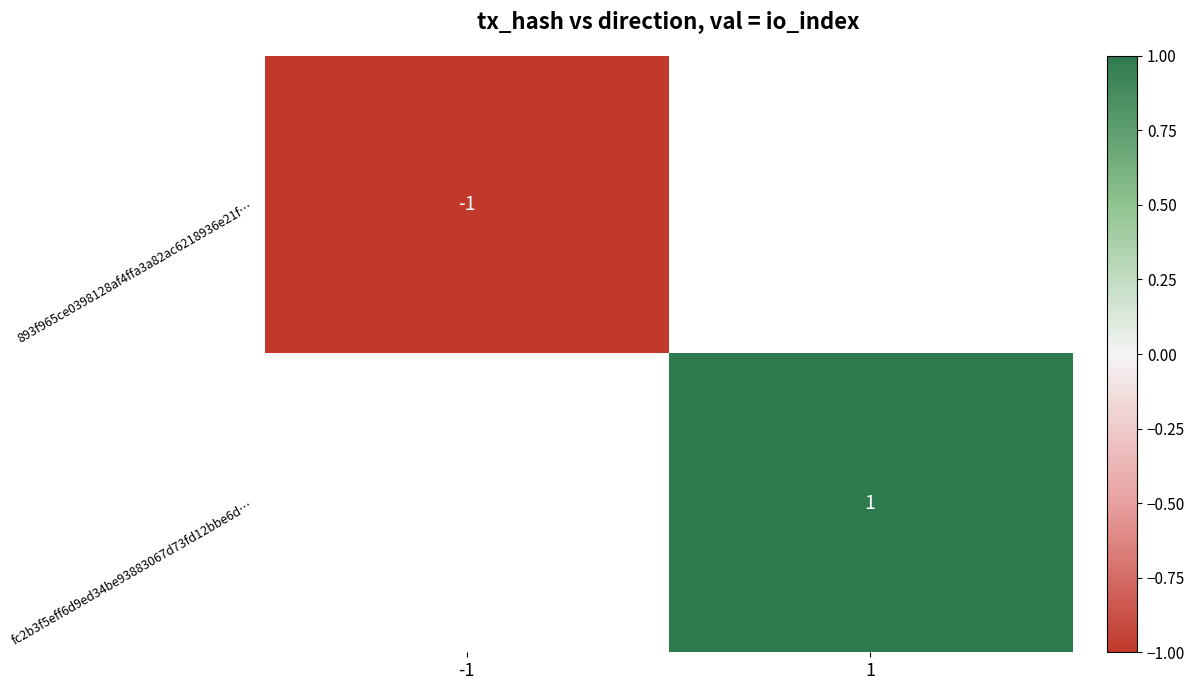

Count the number of categories in the chart.

2